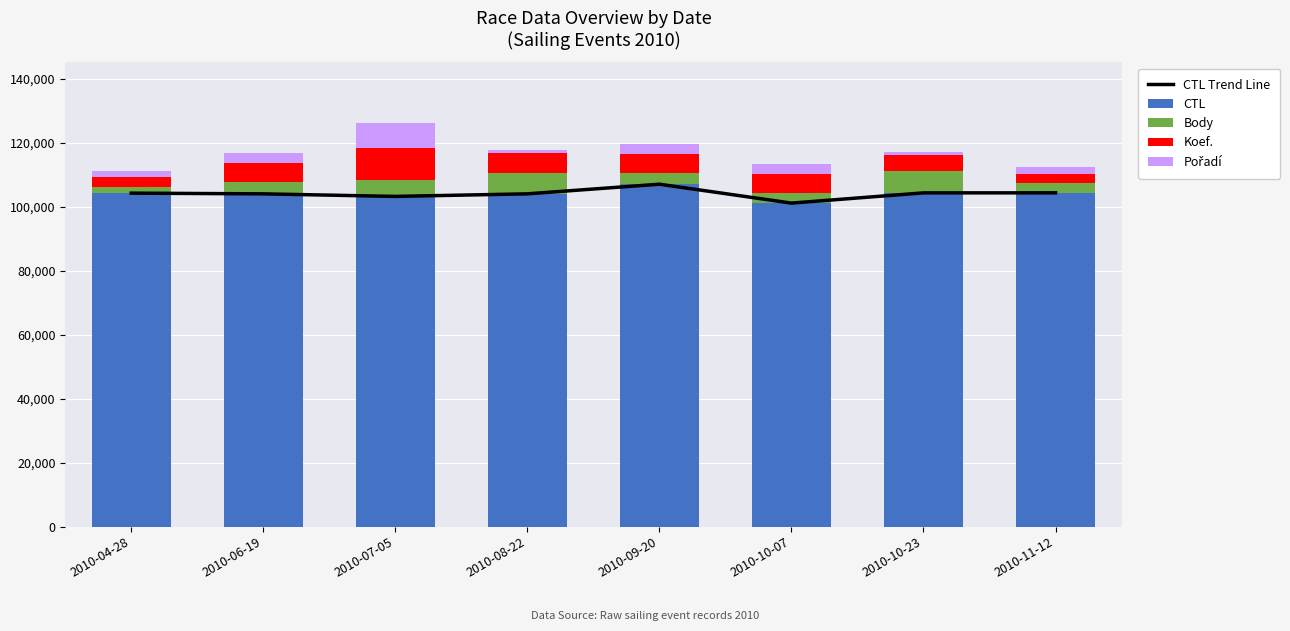

The value of CTL at 2010-10-23 is 104317. True or false?

True